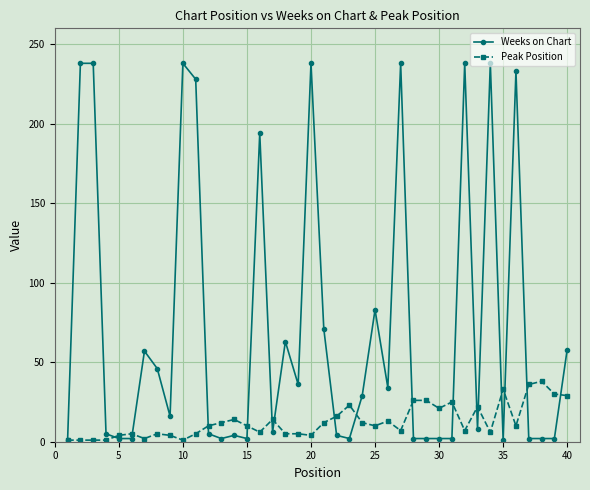

Which series has the largest total across all categories?

Weeks on Chart